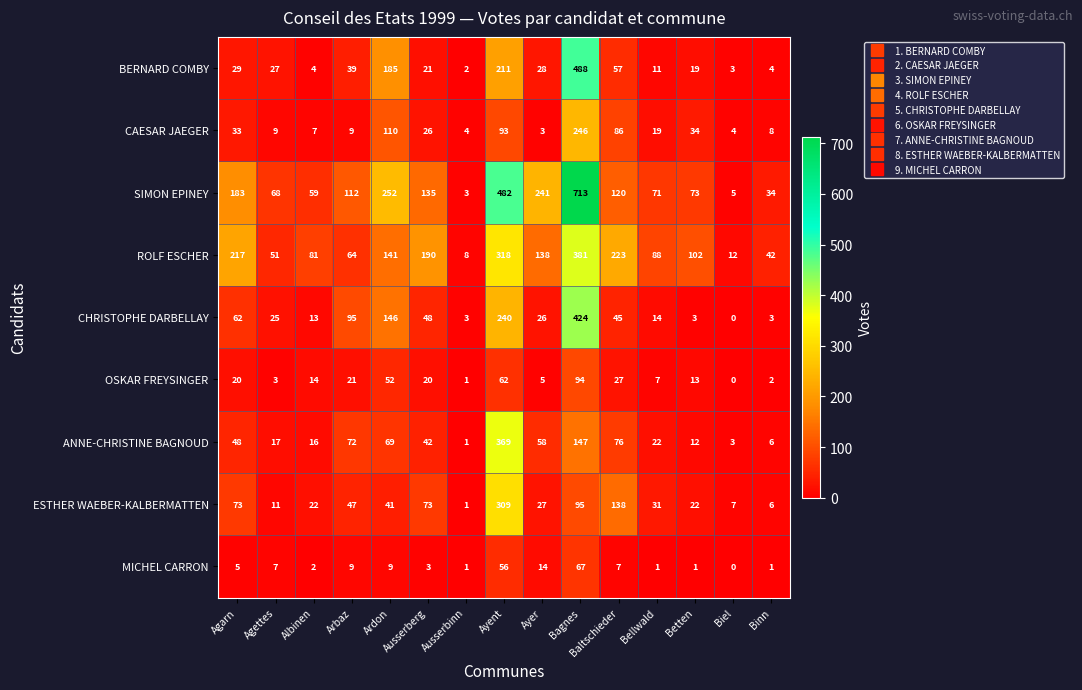

What is the difference between the second highest and minimum values in the BERNARD COMBY series?

209